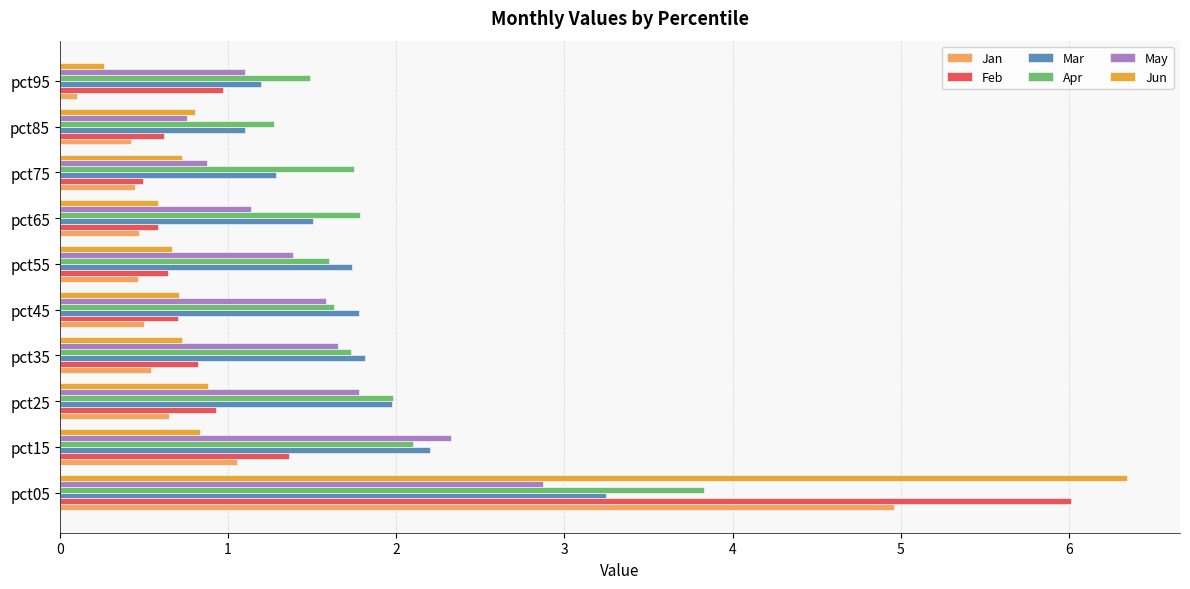

What is the difference between the maximum and second lowest values in the Apr series?

2.3